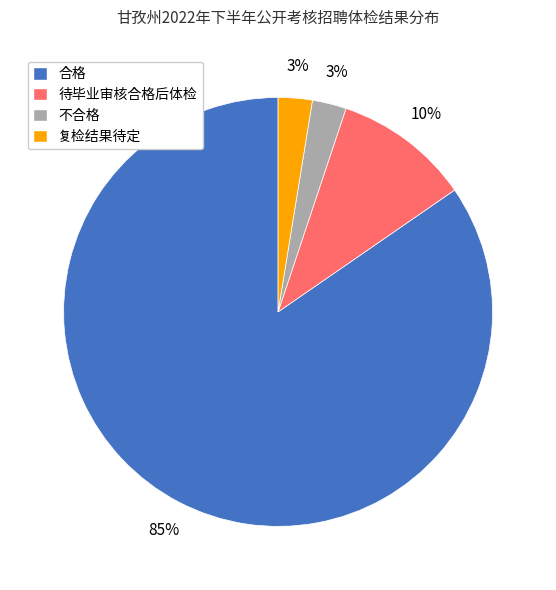

Which category accounts for the majority?

合格